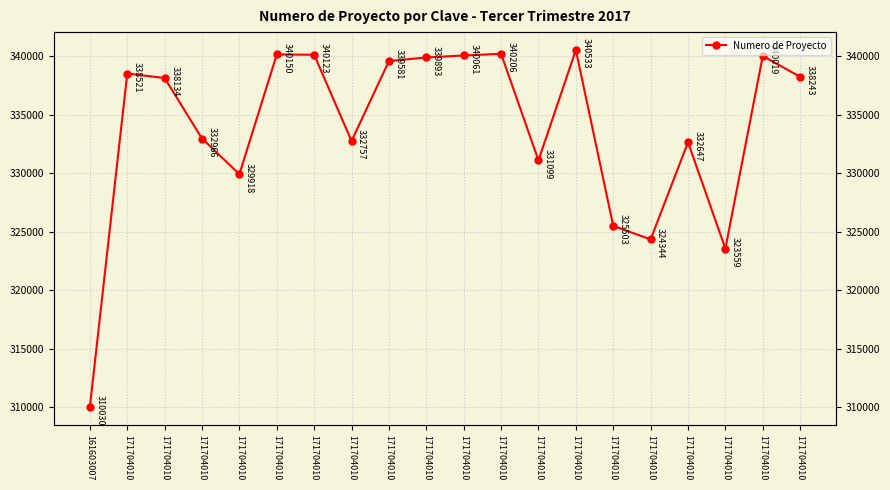

What is the change in value from 161603007 to 171704010?

+22936